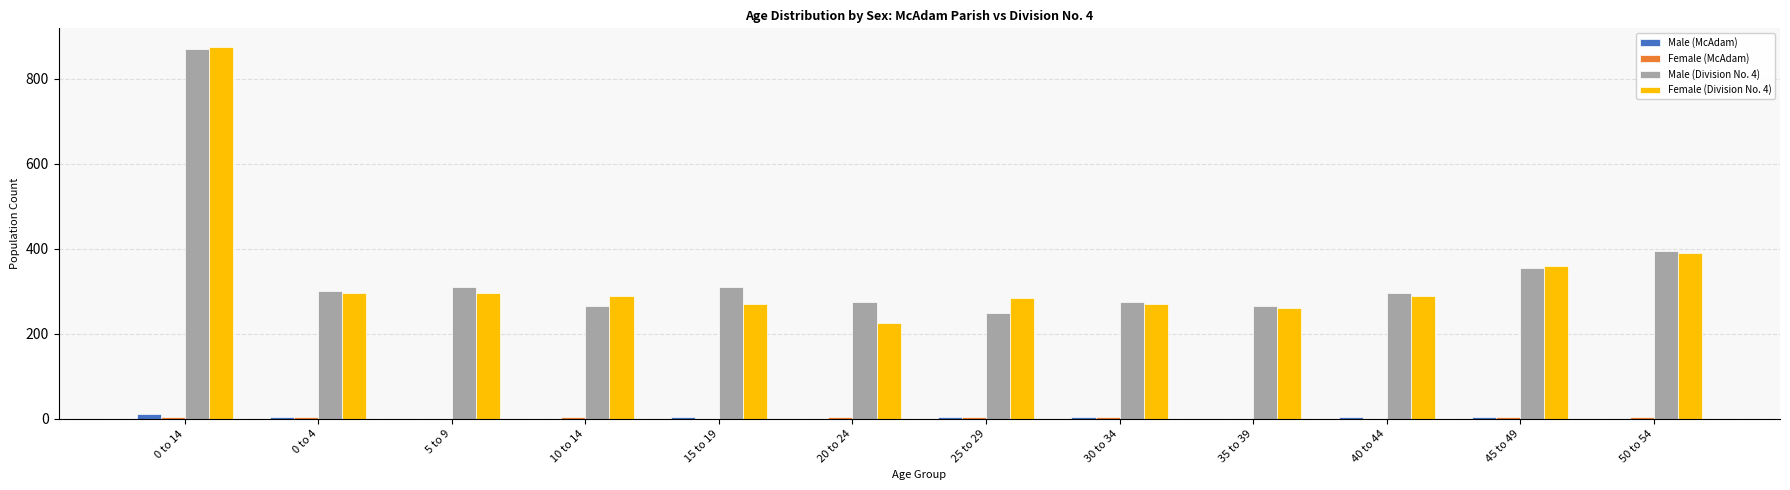

At which category is the sum across all series the highest?

0 to 14